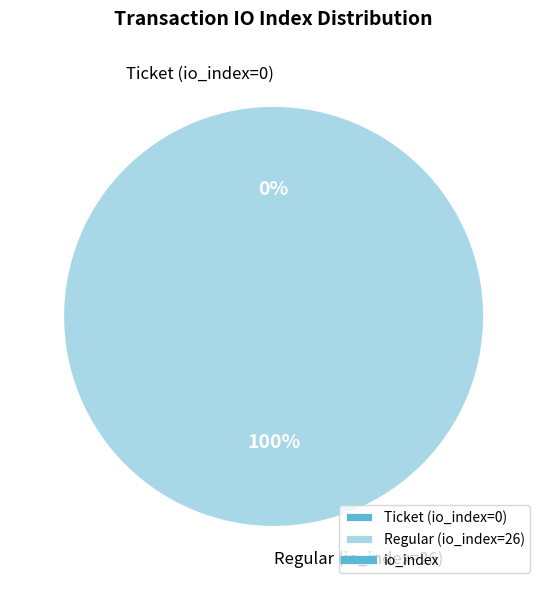

To the nearest percent, what is the difference between the largest and smallest slice percentages?

100%